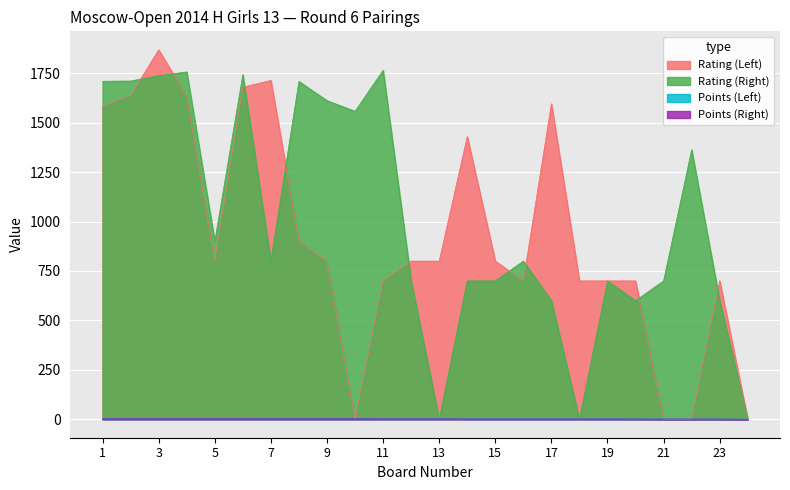

What is the sum of all Points (Left) values?

60.0